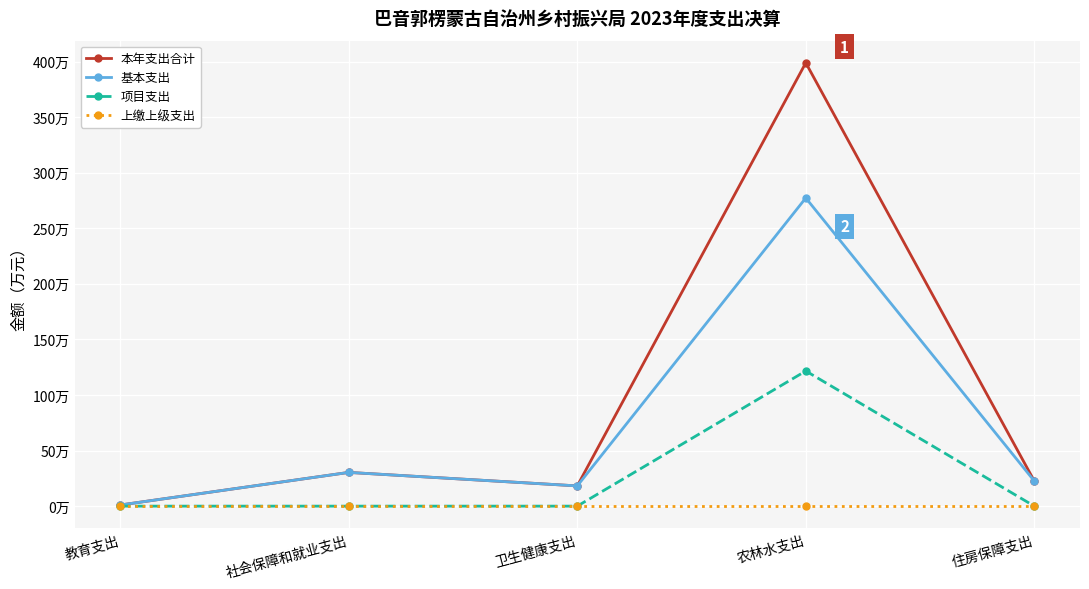

True or false: 项目支出 has more than 0 interior local peaks.

True